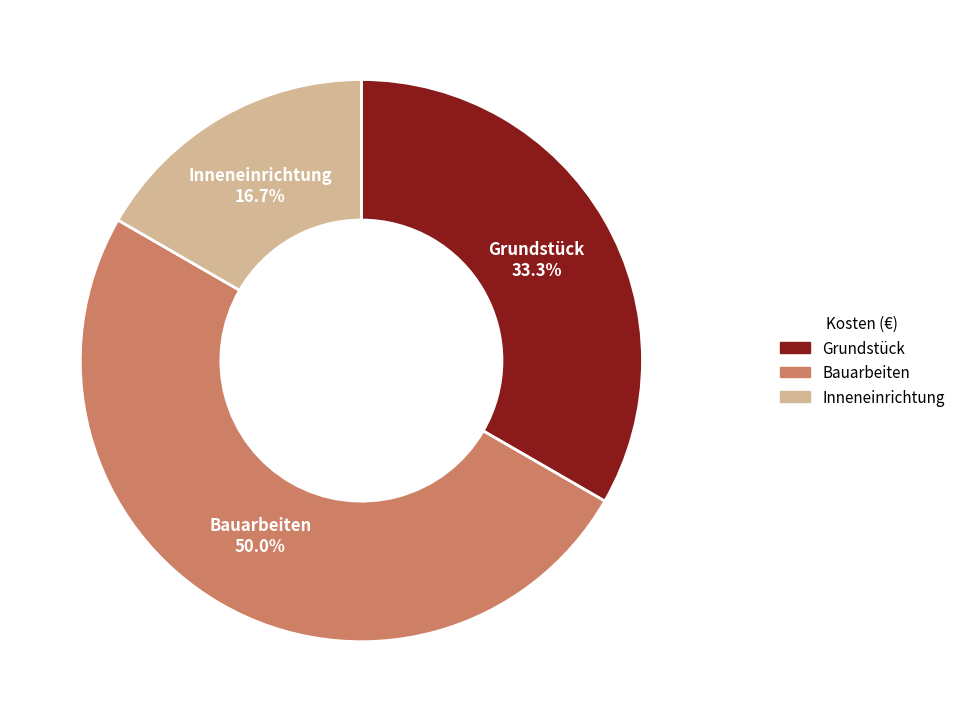

Approximately how many times larger is the value at Inneneinrichtung compared to Bauarbeiten?

0.3